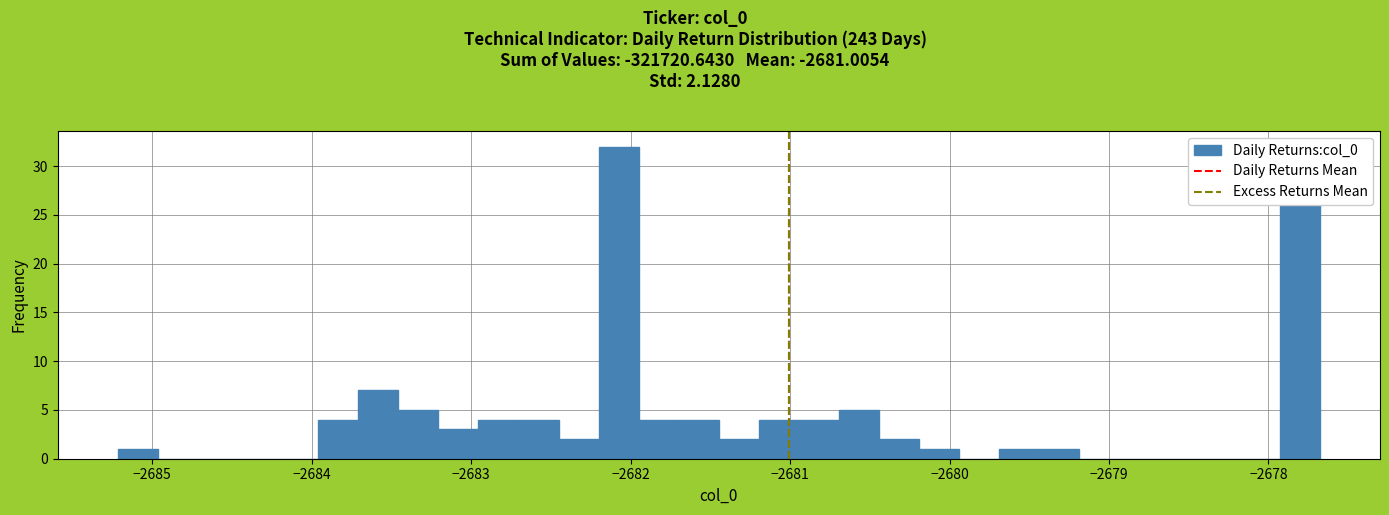

Read against the x-axis, roughly where is the centre of the tallest bar?

-2682.1